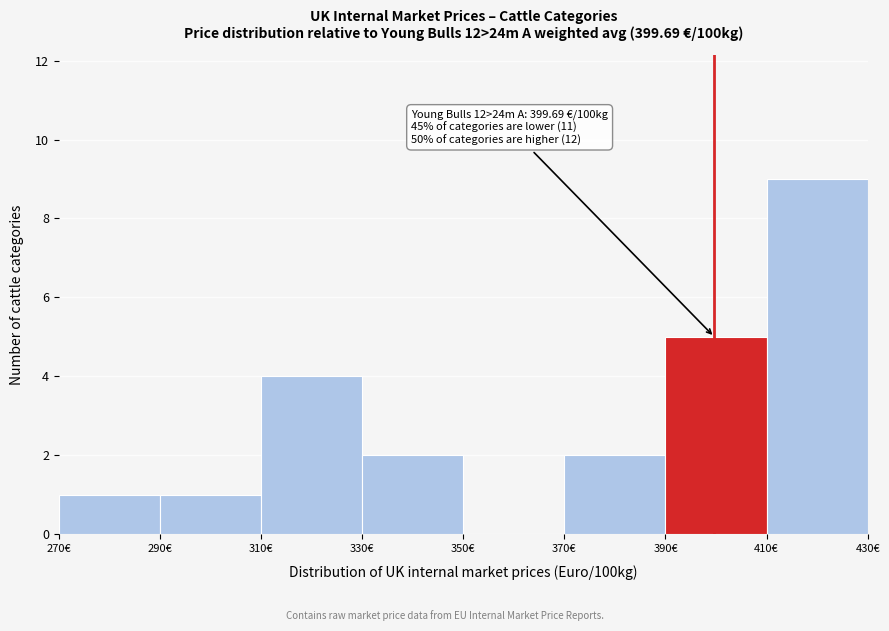

Which range on the x-axis has the tallest bar?

410 to 430